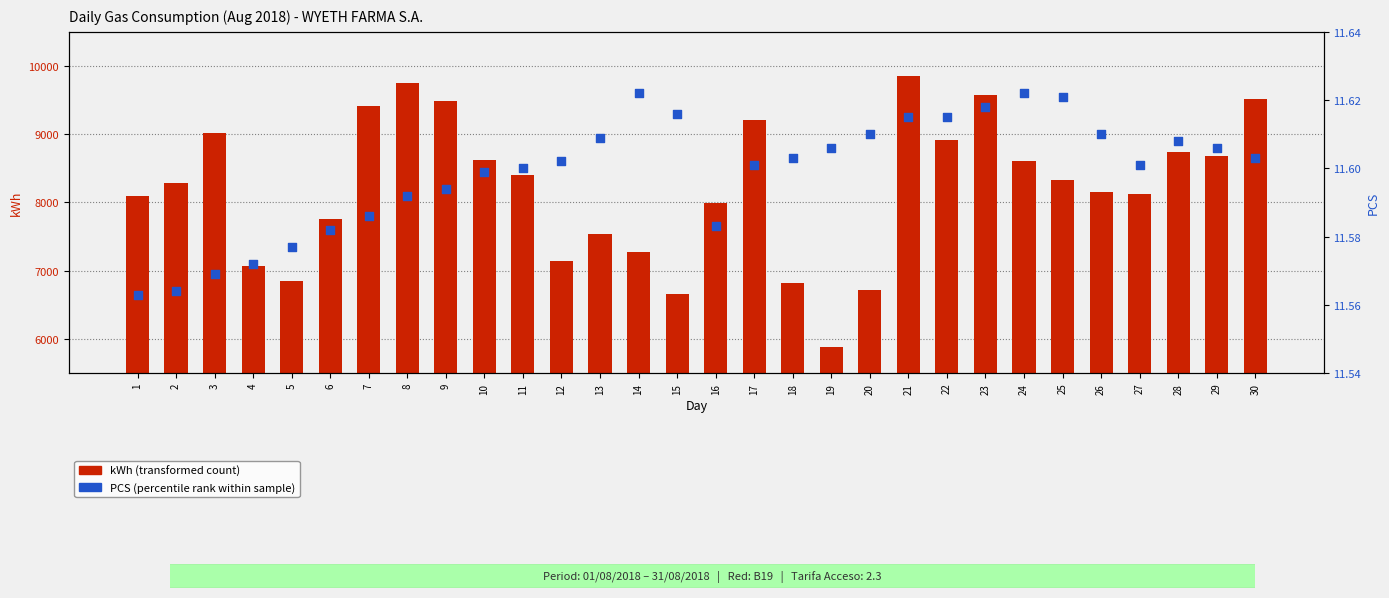

Which series has the largest Y range (max minus min)?

kWh (transformed count)